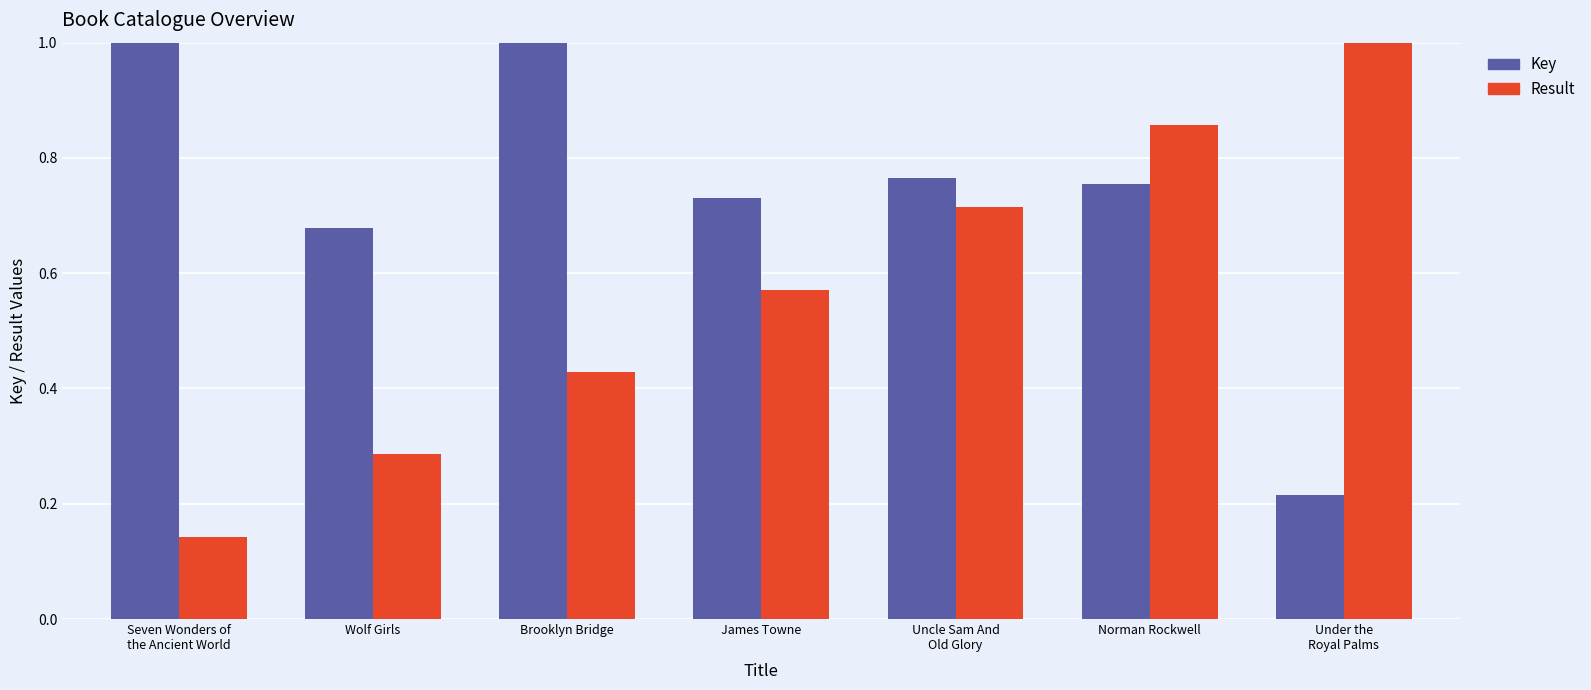

Rank the series by their average value, from highest to lowest.

Key, Result